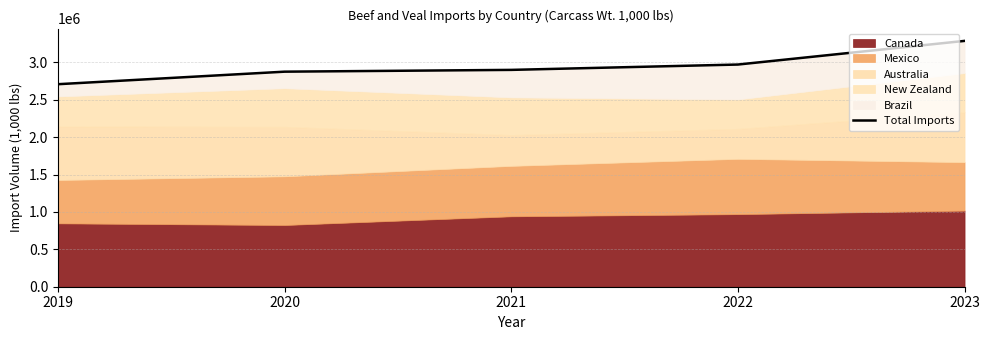

What is the approximate value at 2019?

2708633.8